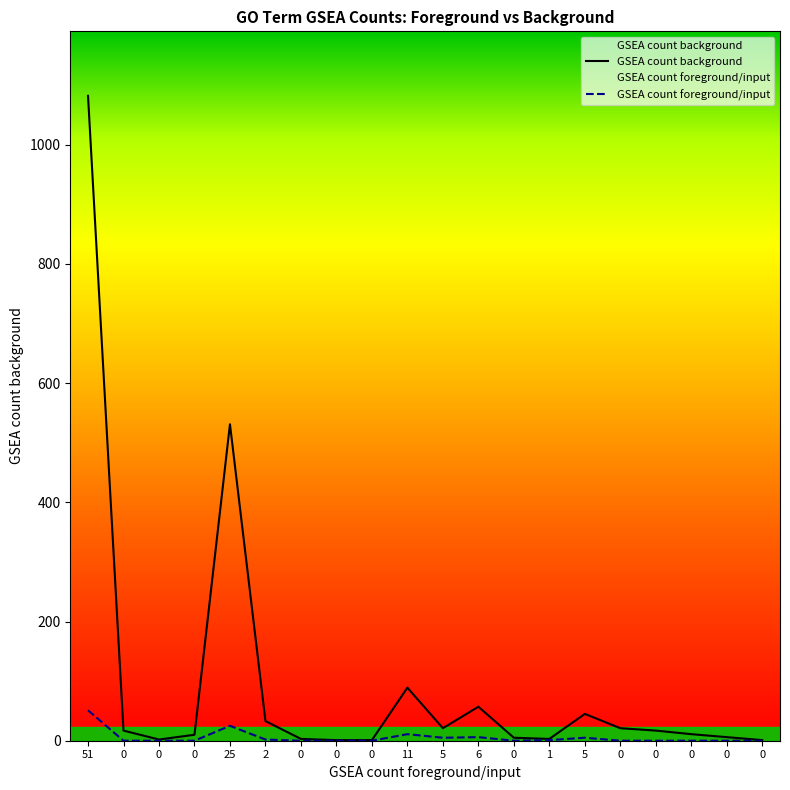

At 5, list the series in order from largest to smallest.

GSEA count background, GSEA count foreground/input